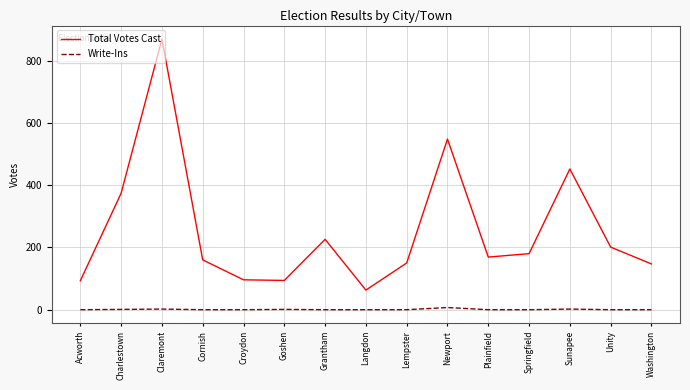

What is the difference between the maximum and second lowest values in the Total Votes Cast series?

776